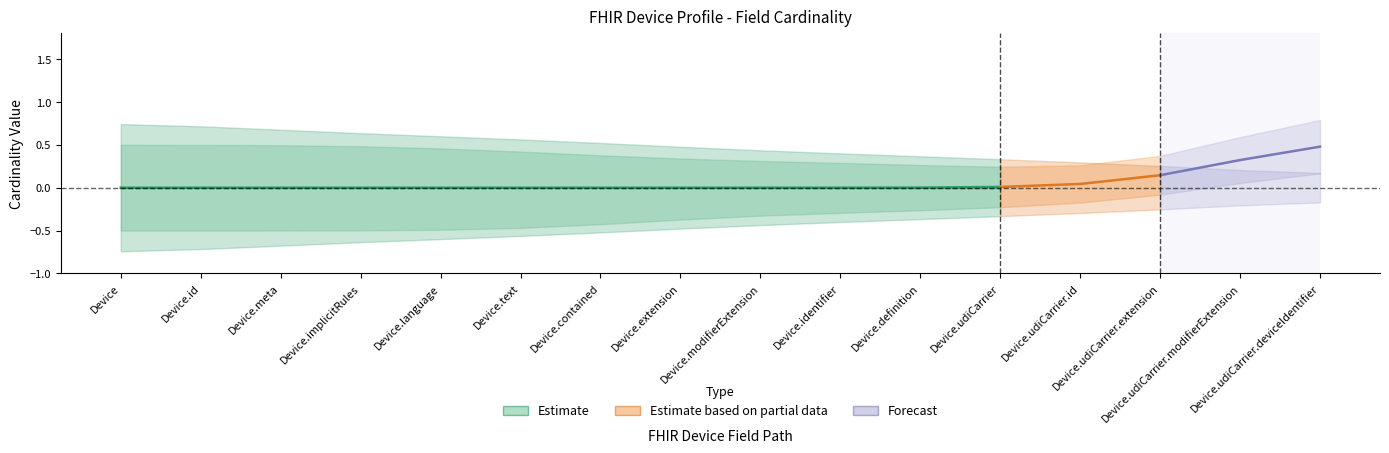

True or false: Base Min and Min intersect in this chart.

False